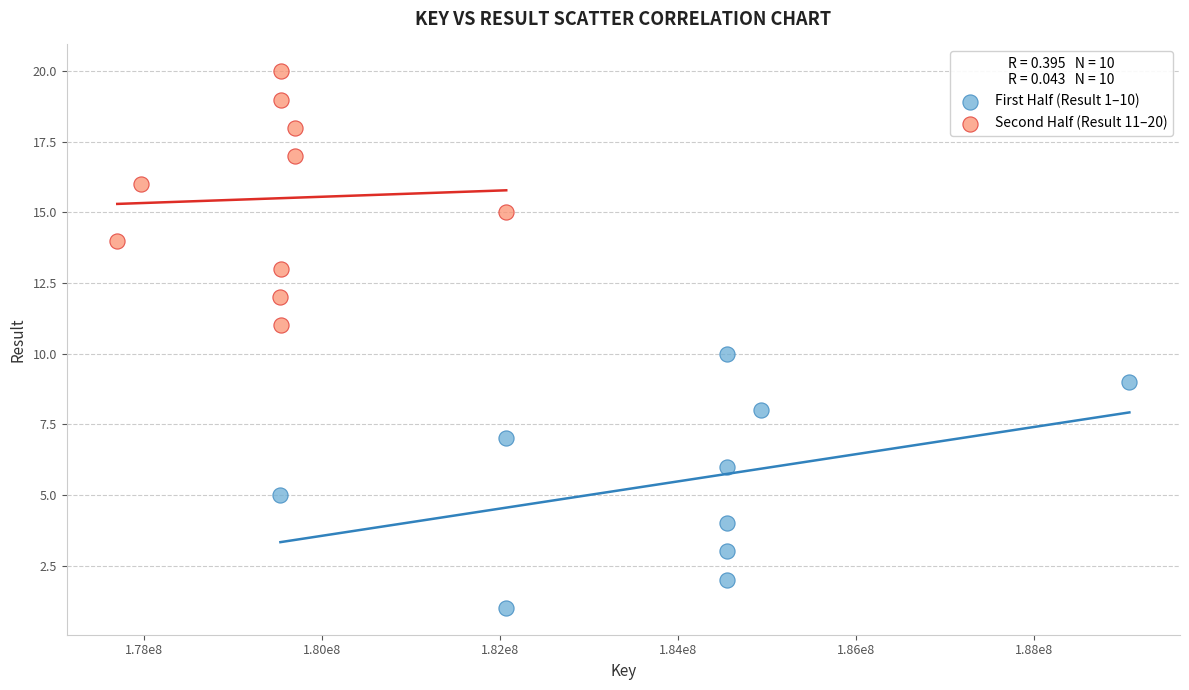

What are all the series names shown in the legend?

First Half (Result 1–10), Second Half (Result 11–20)